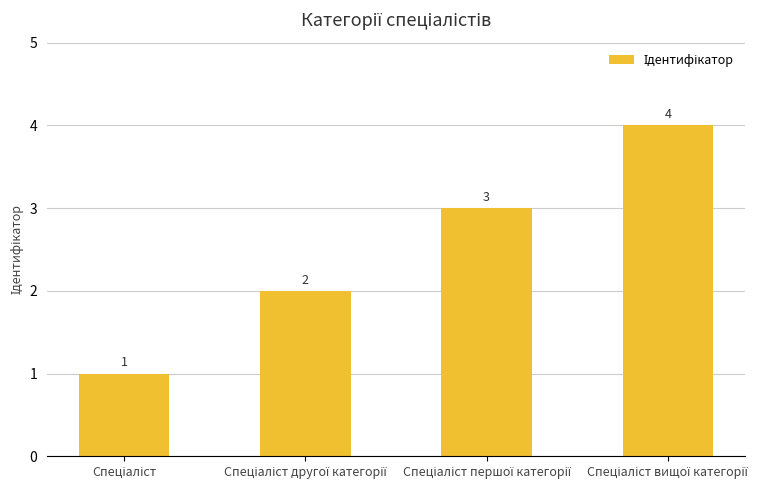

What is the greatest value displayed?

4